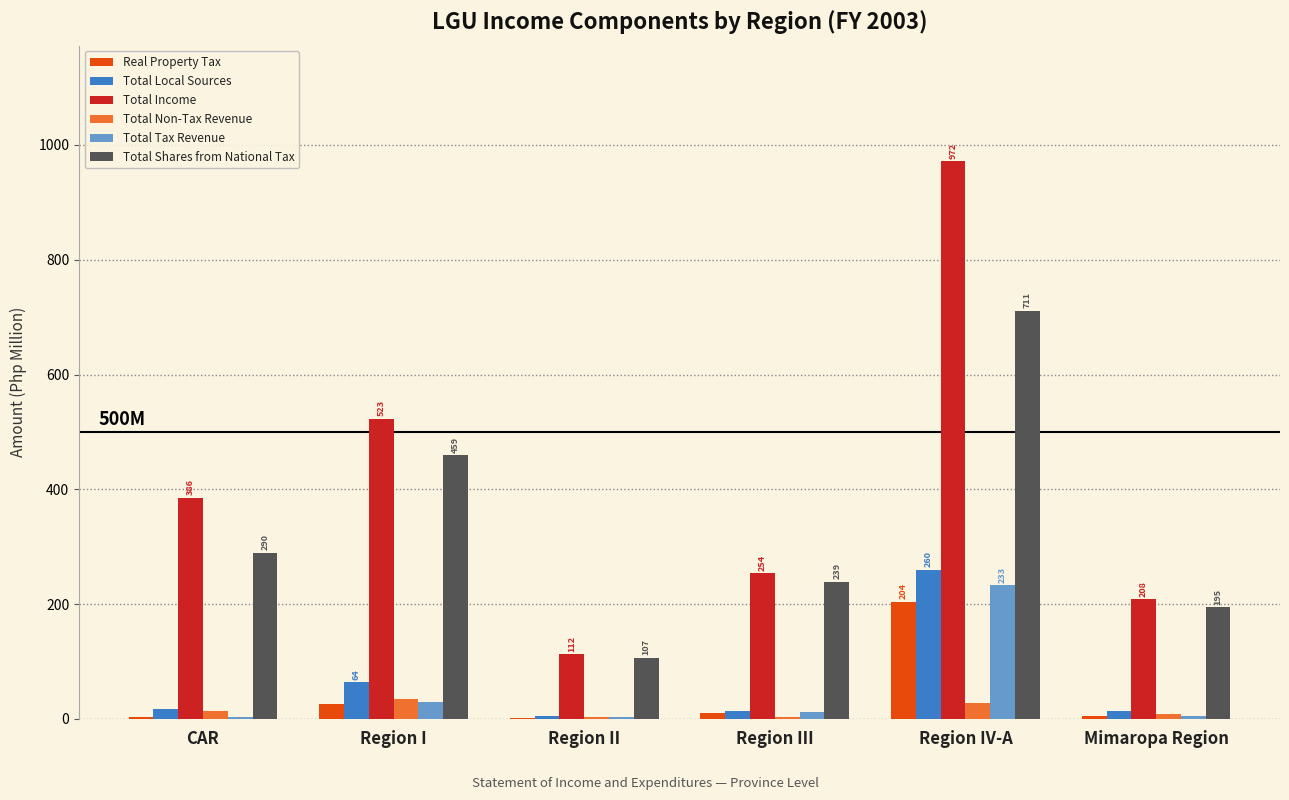

The Total Income series shows 523.2 at Region I. True or false?

True